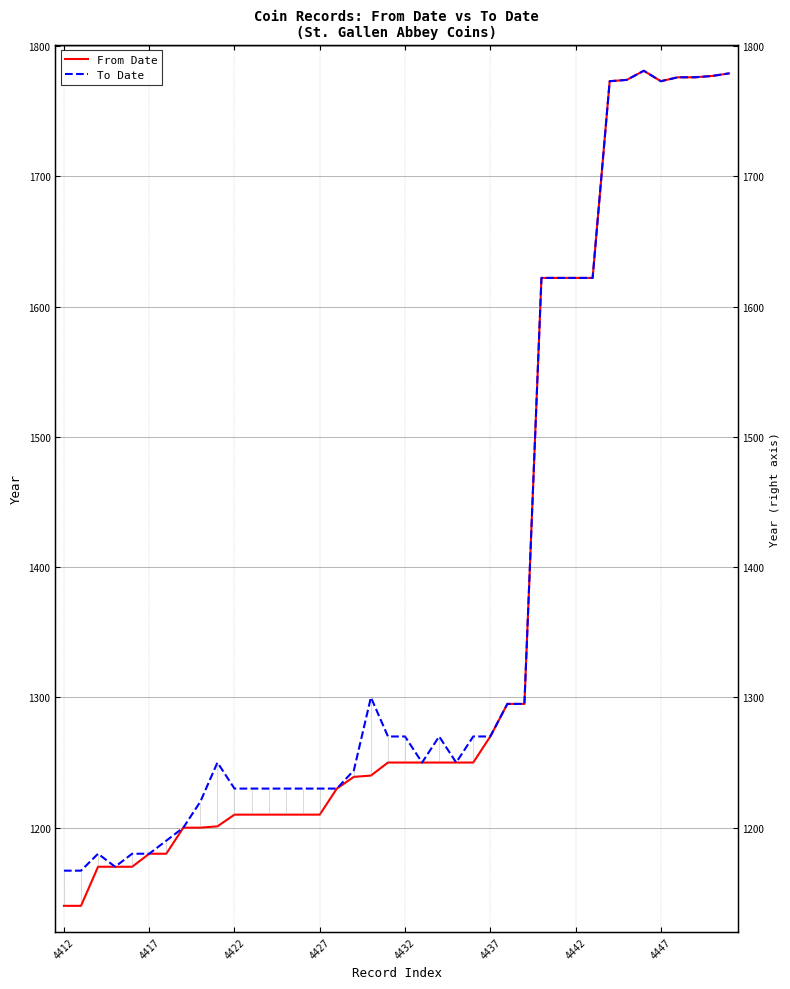

What are all the series names shown in the legend?

From Date, To Date